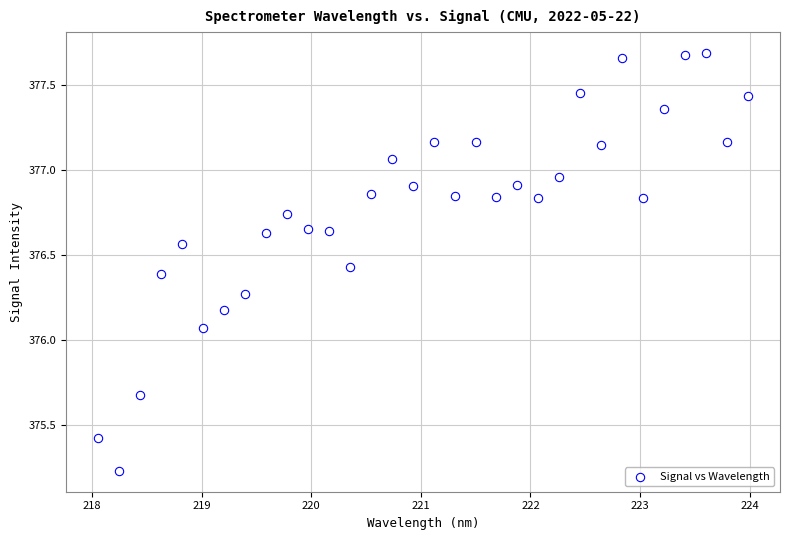

What is the range of X values (max minus min)?

5.9